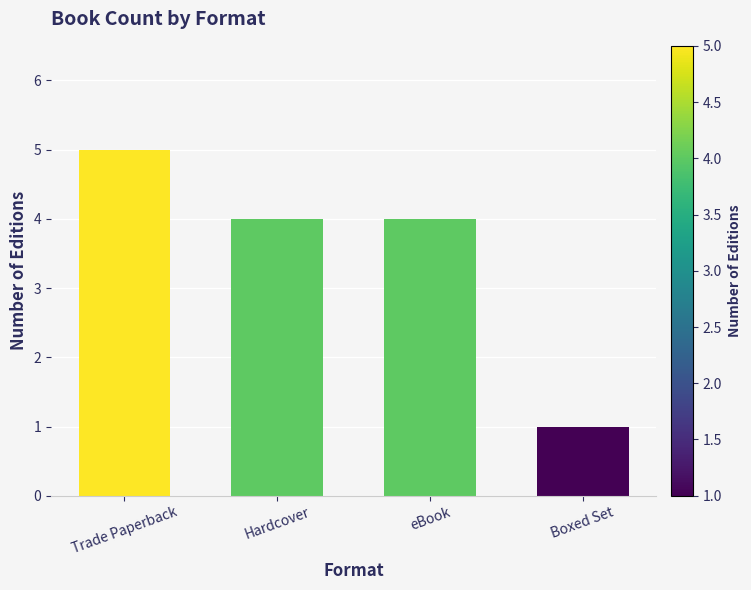

Which has a higher value, Boxed Set or Trade Paperback?

Trade Paperback